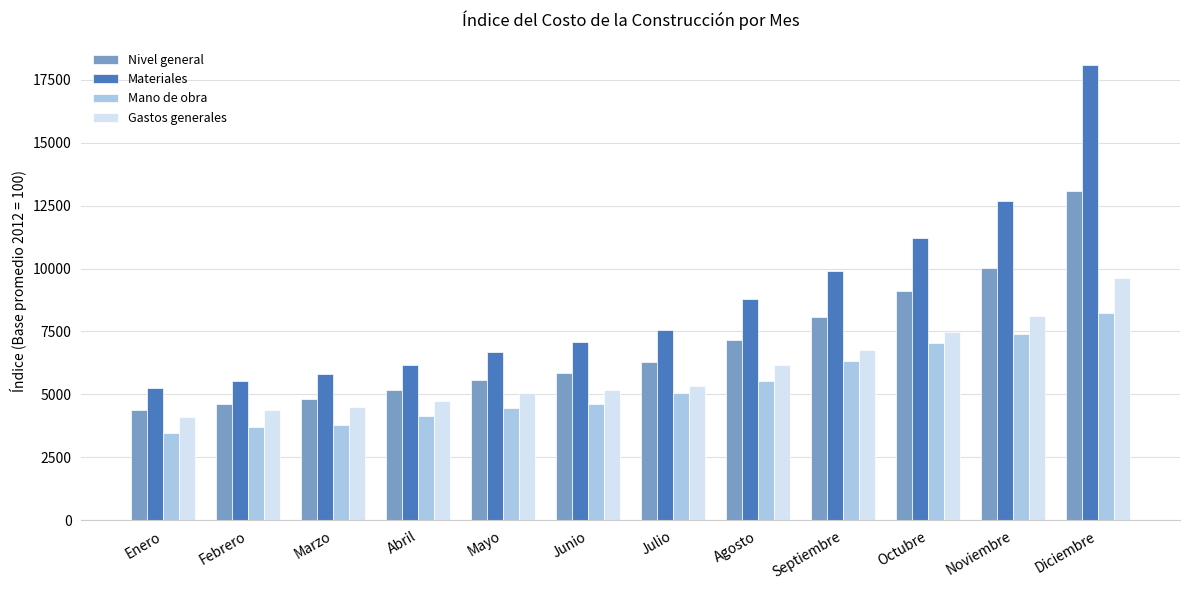

The Materiales series shows 8923.4 at Mayo. True or false?

False